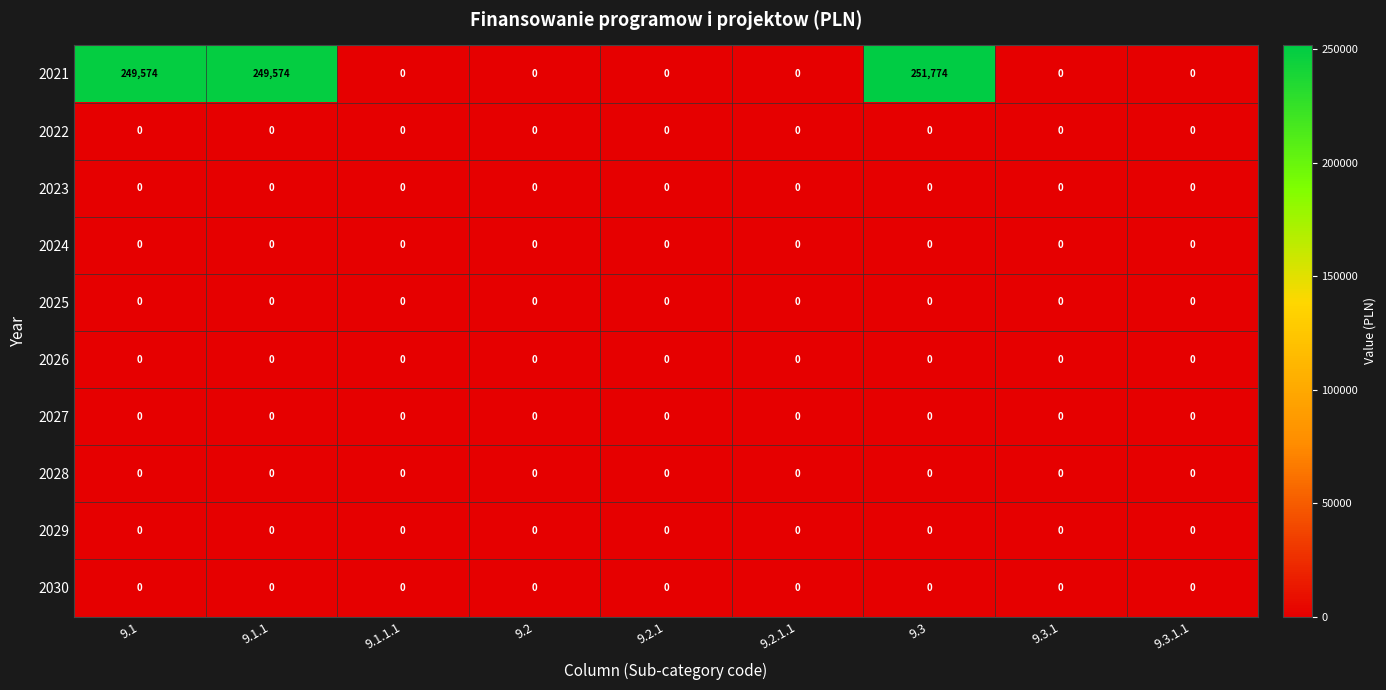

Which series has the largest total across all categories?

2021